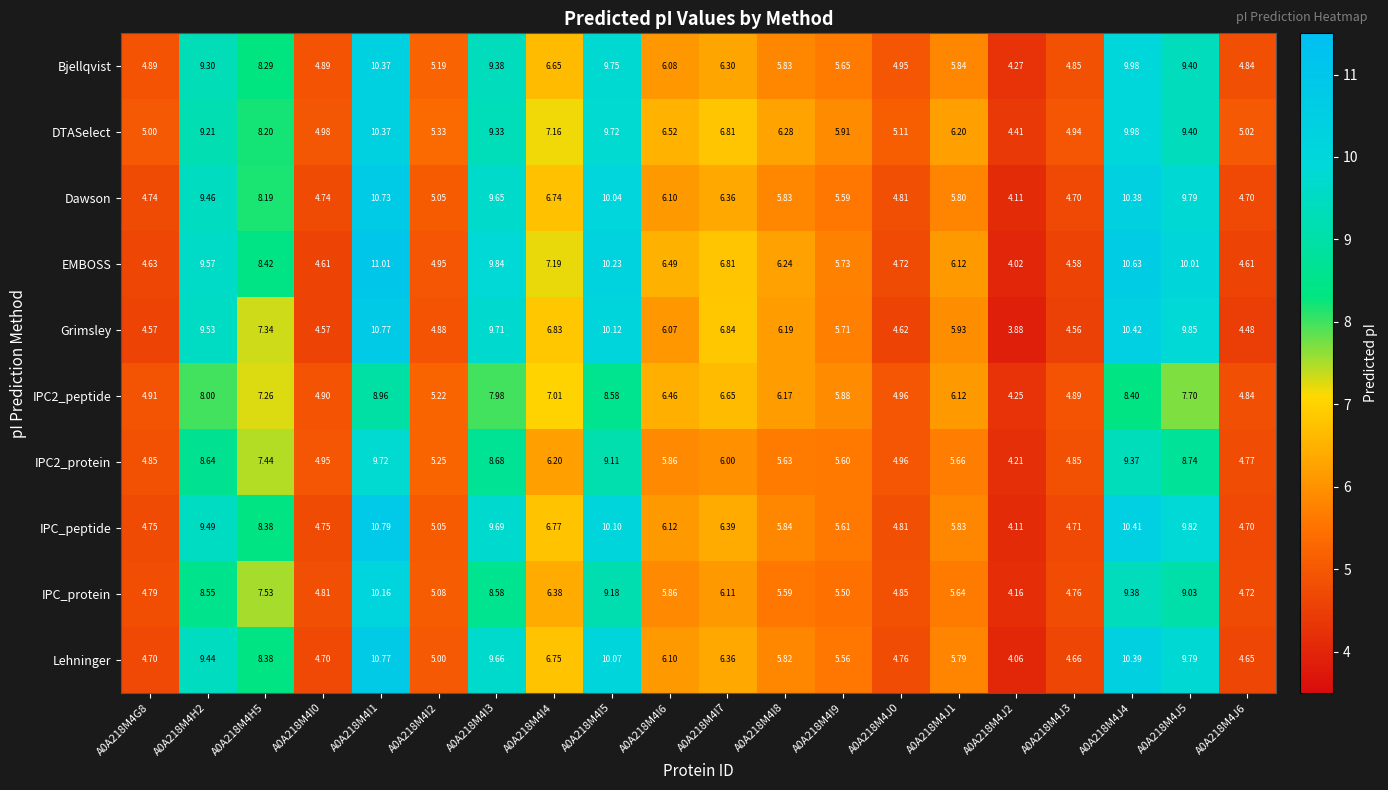

What is the total value across all series at A0A218M4I3?

92.5